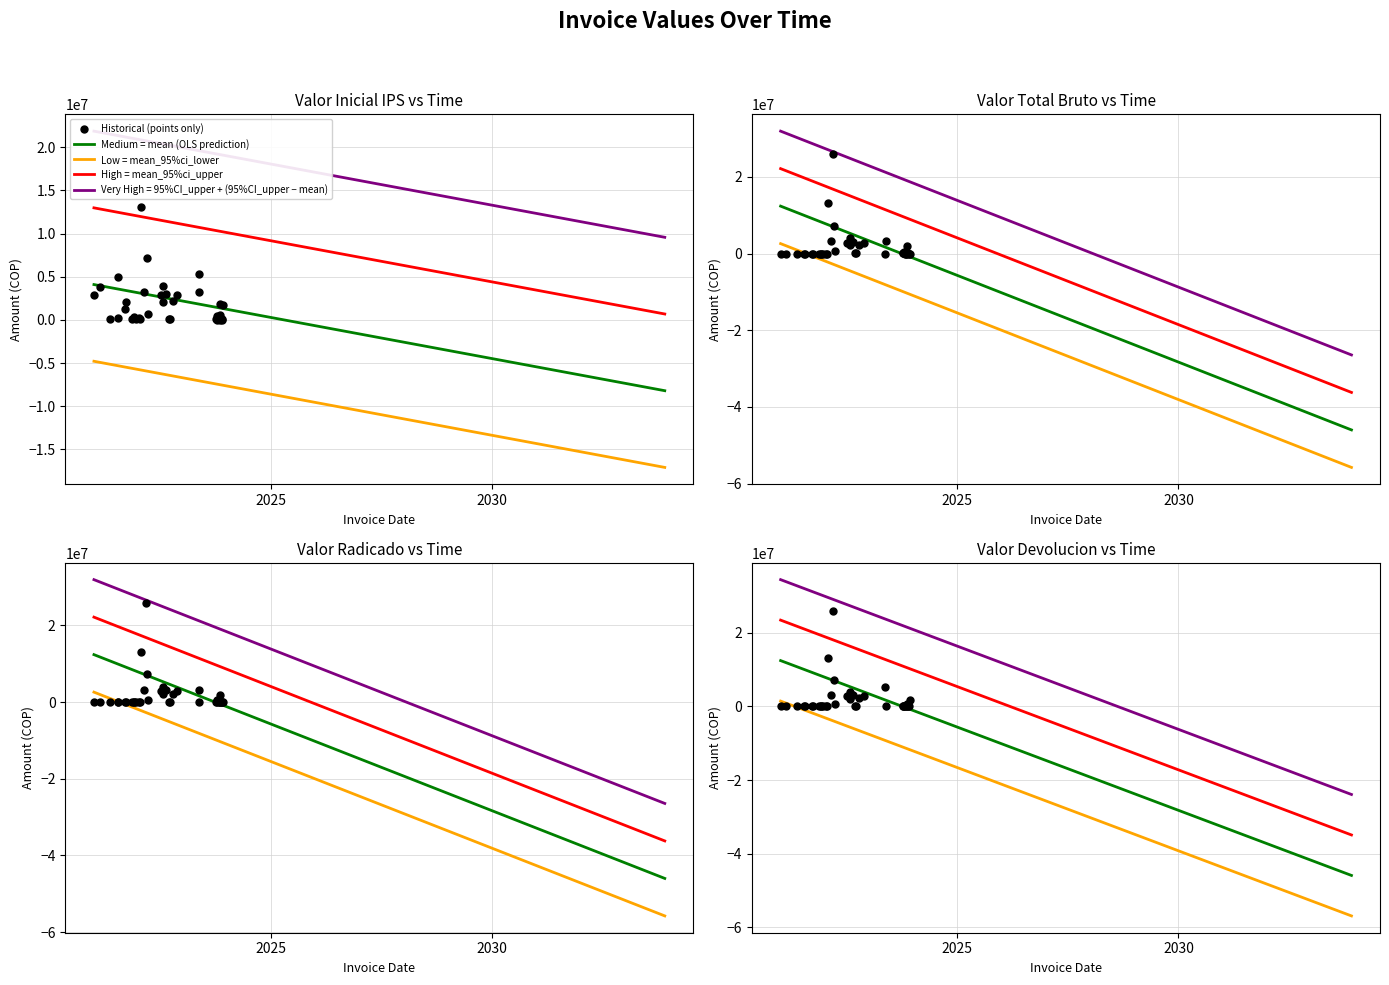

At how many categories does at least one series exceed 18435386?

1